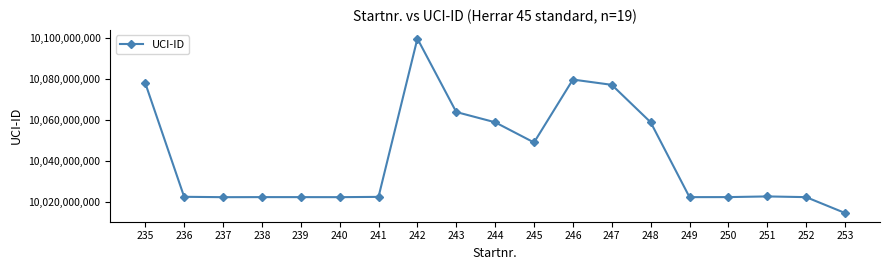

Is it true that the value at 240 is 10022296240?

True